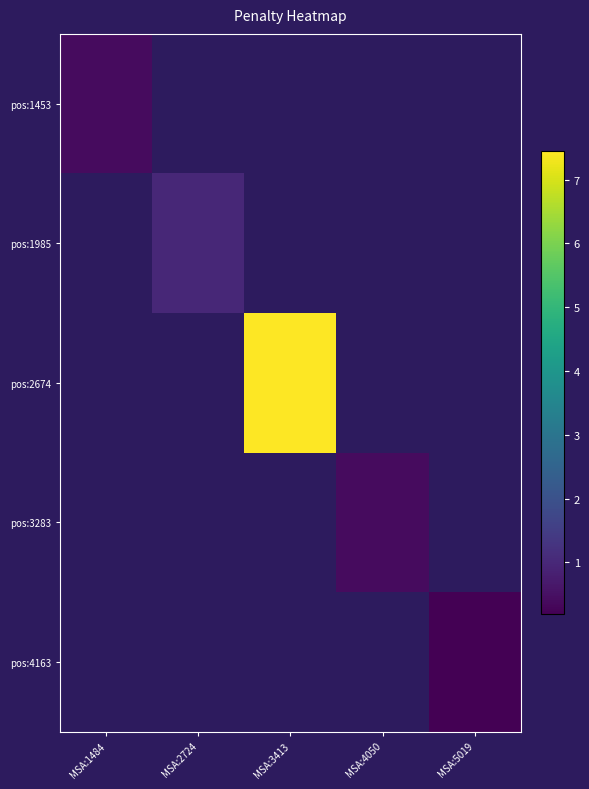

List the labels in order of pos:1985 value, largest first.

MSA:1484, MSA:2724, MSA:3413, MSA:4050, MSA:5019